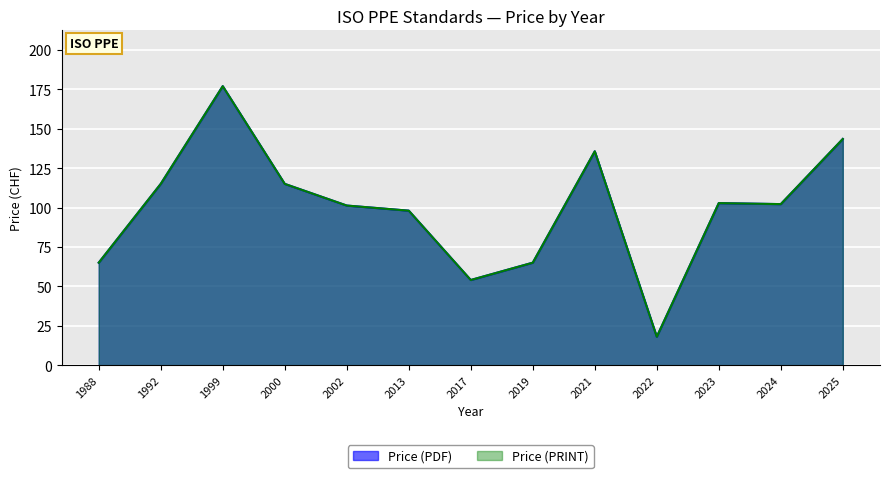

Is the value of Price (PDF) at 2021 greater than the value of Price (PRINT) at 2013?

Yes